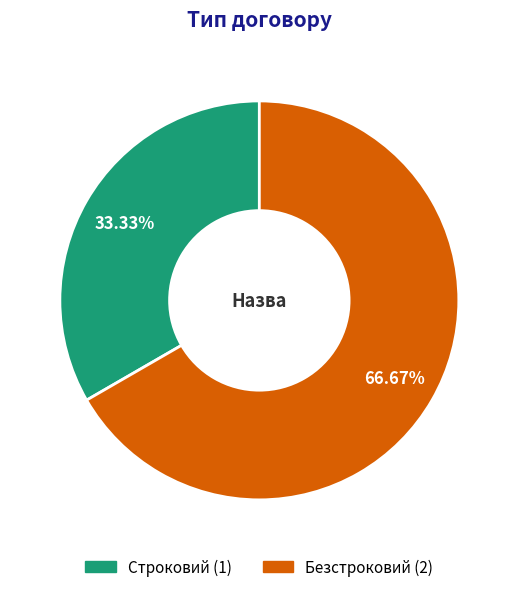

Count the number of slices in the pie.

2